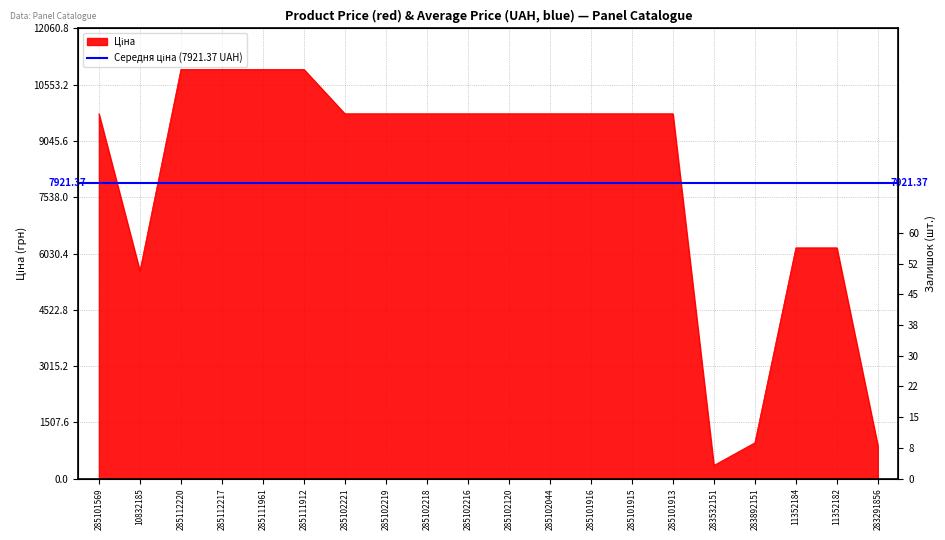

True or false: Залишок and Ціна intersect in this chart.

False